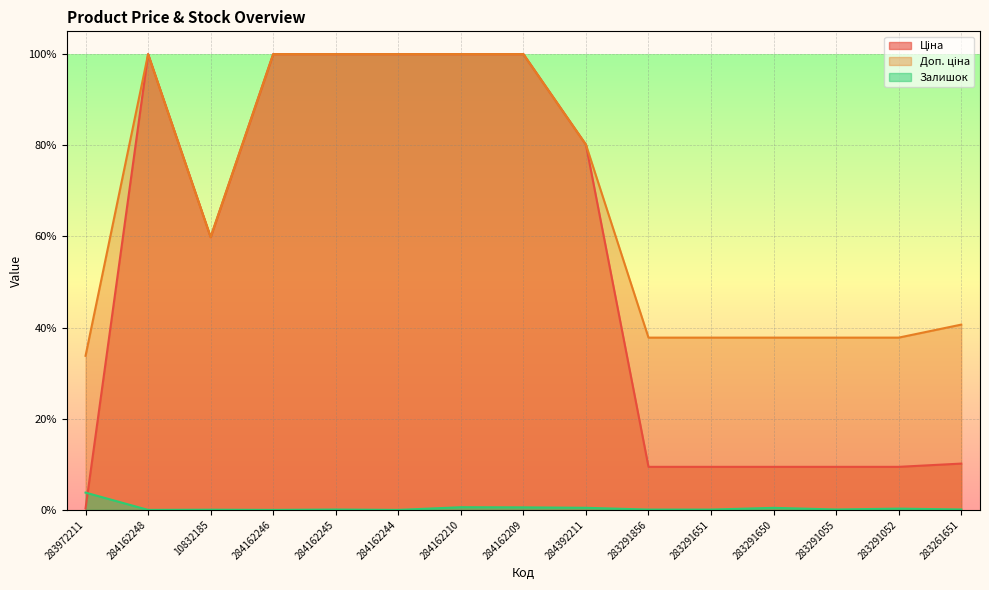

True or false: Доп. ціна and Залишок intersect in this chart.

False